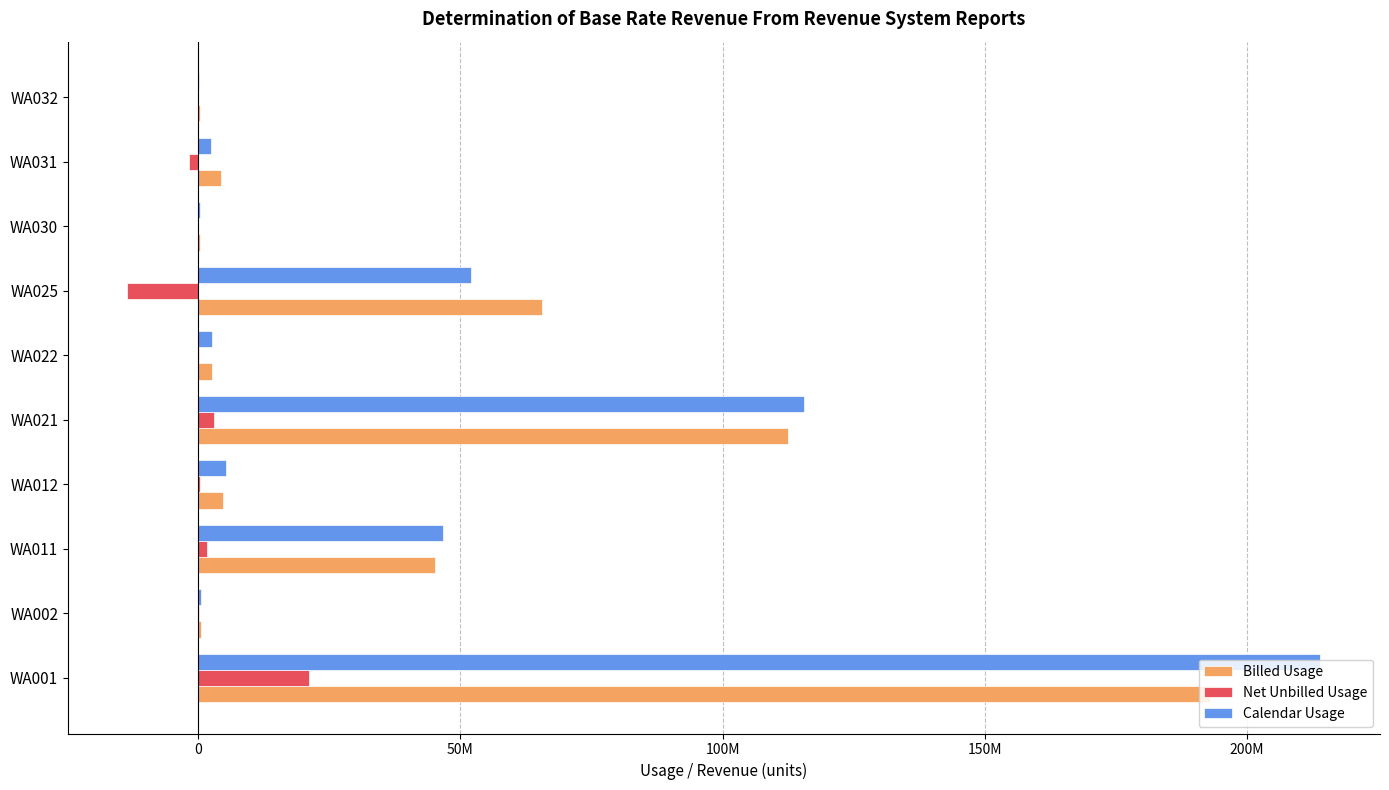

What are all the series names shown in the legend?

Billed Usage, Net Unbilled Usage, Calendar Usage